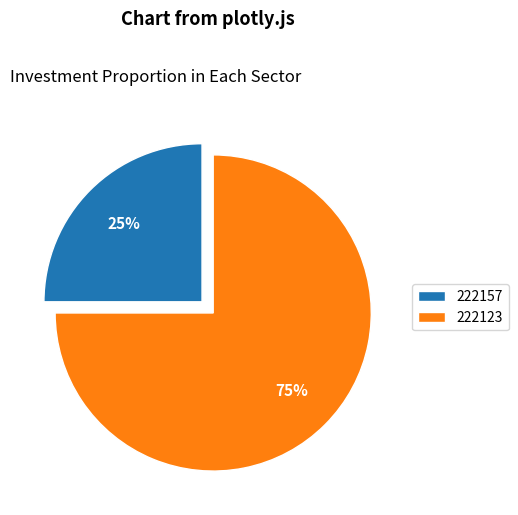

Between 222157 and 222123, which is larger?

222123